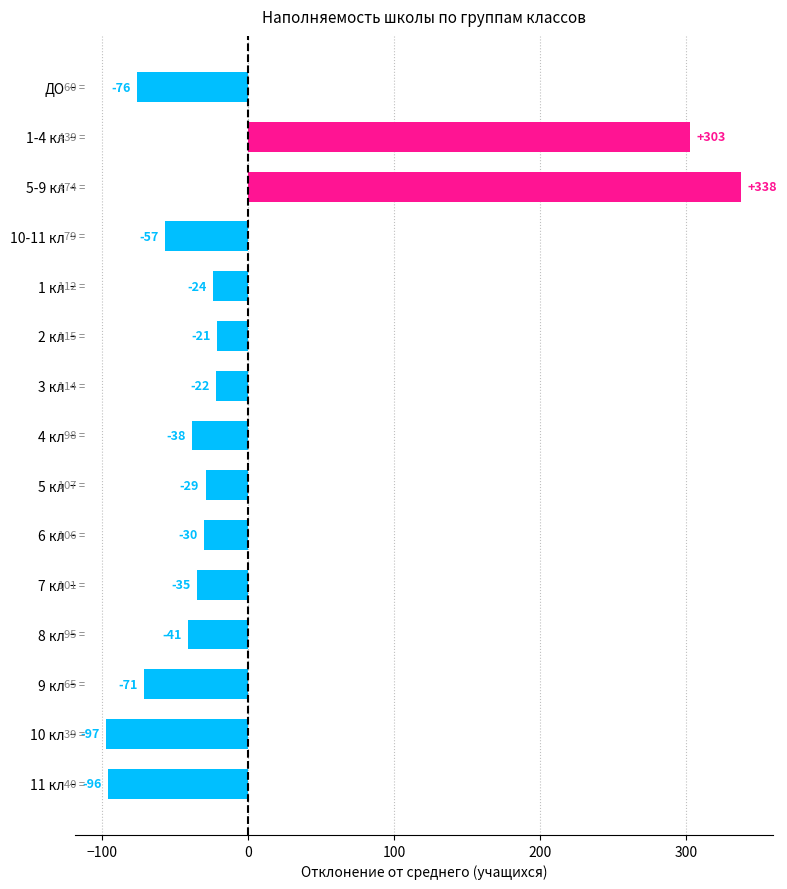

How many bars are there in total?

15